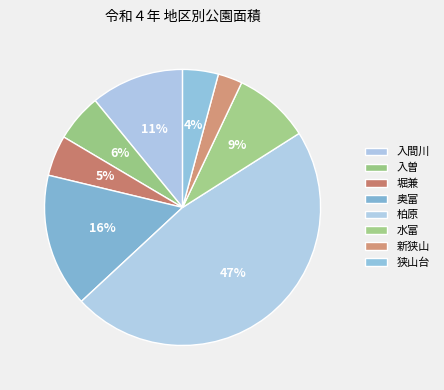

Is there a majority slice in this chart?

No